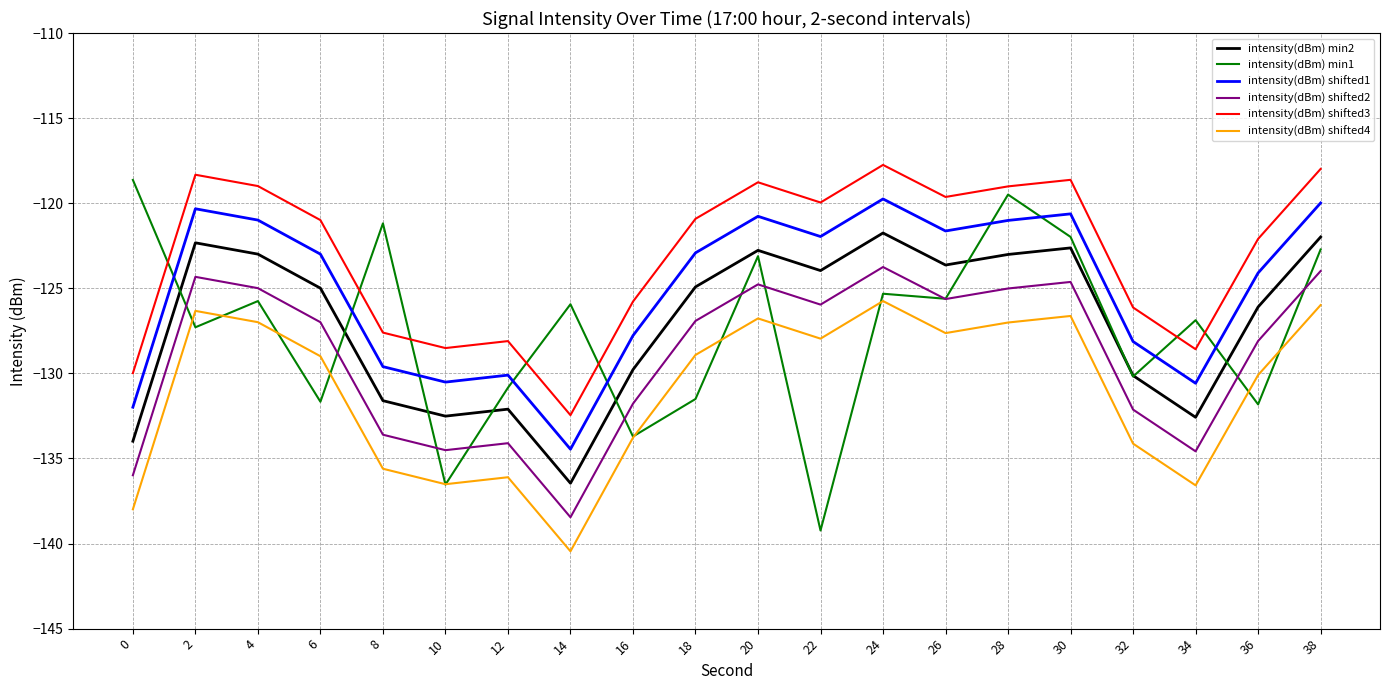

What is the maximum value for intensity(dBm) min2?

-121.8